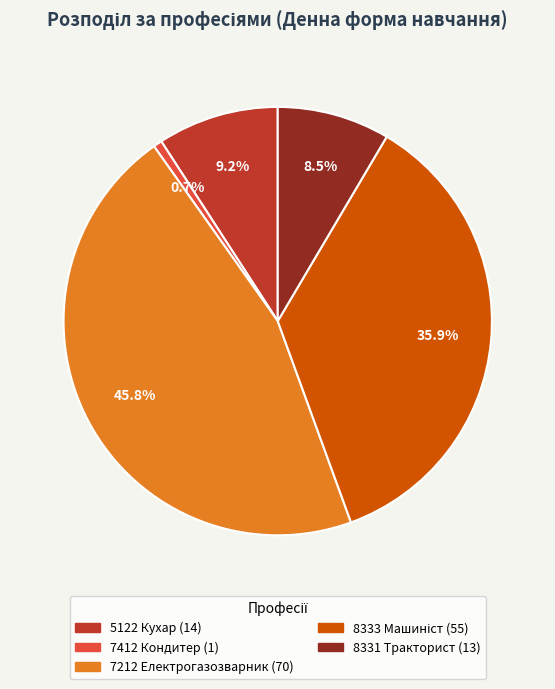

Do 8331 Тракторист and 7212 Електрогазозварник together represent more than half of the pie?

Yes